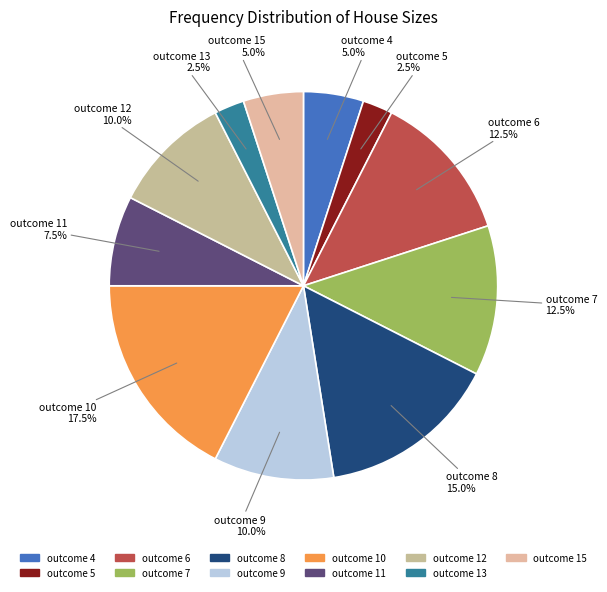

How many segments does this pie chart have?

11